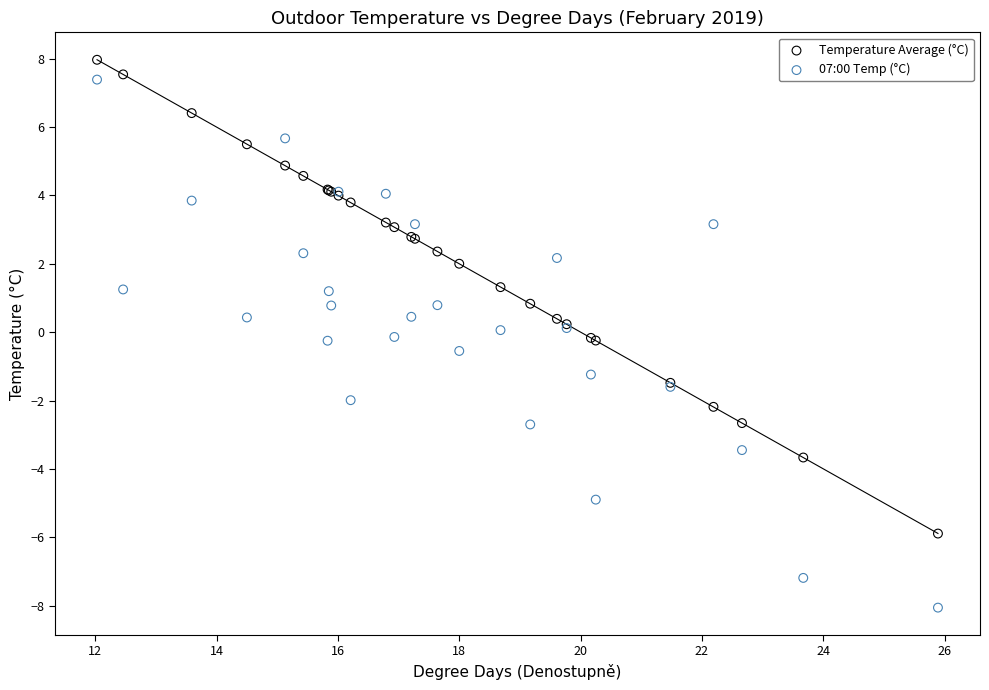

What are all the series names shown in the legend?

Temperature Average (°C), 07:00 Temp (°C)